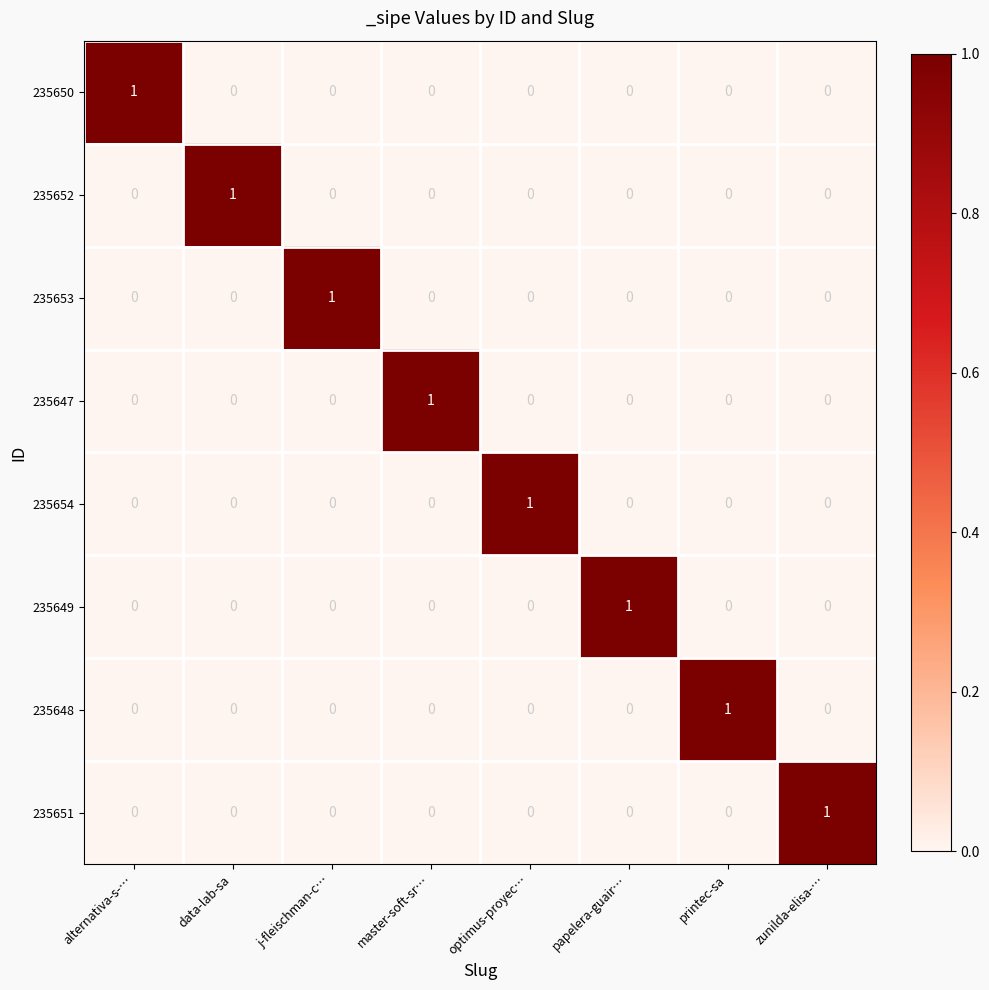

At how many categories does at least one series exceed 0?

8